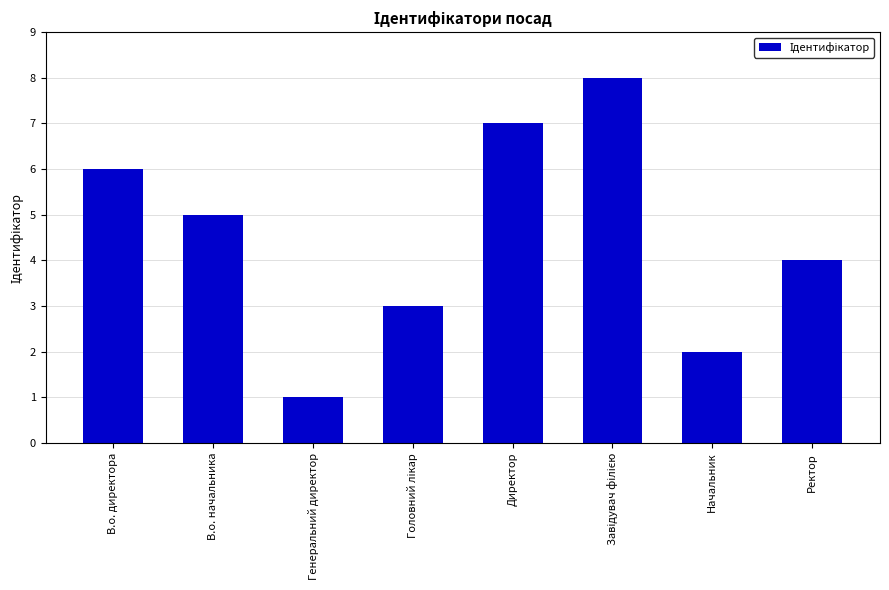

What is the label of the 2nd bar from the left?

В.о. начальника